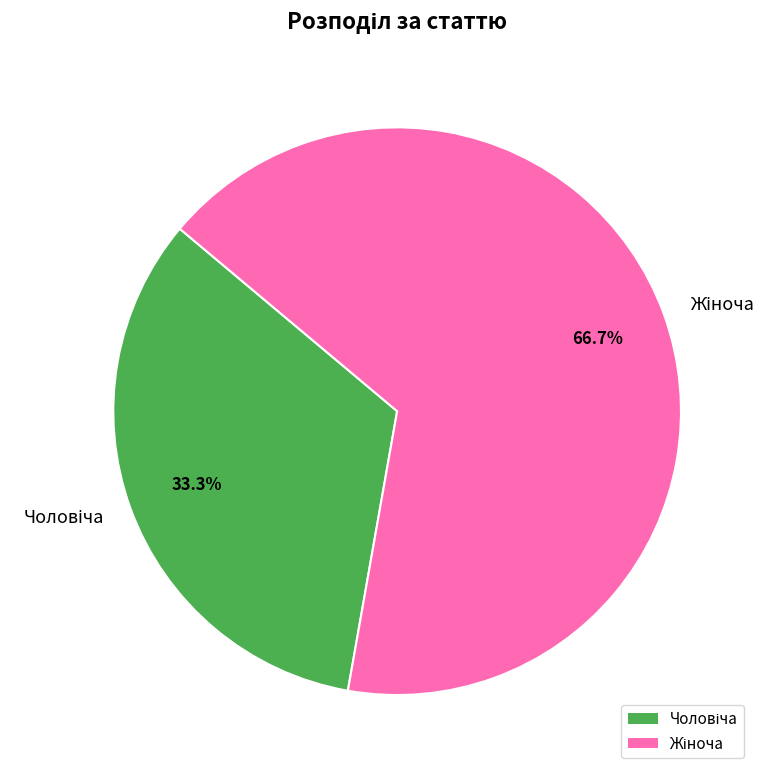

To the nearest percent, what is the difference between the largest and smallest slice percentages?

33%